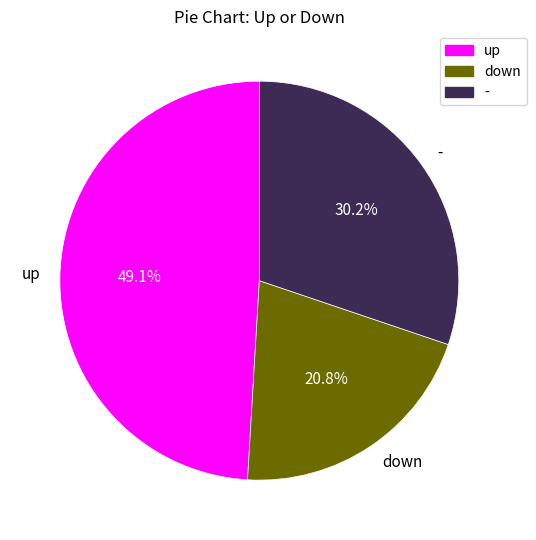

Is it true that up is 49% of the pie?

True